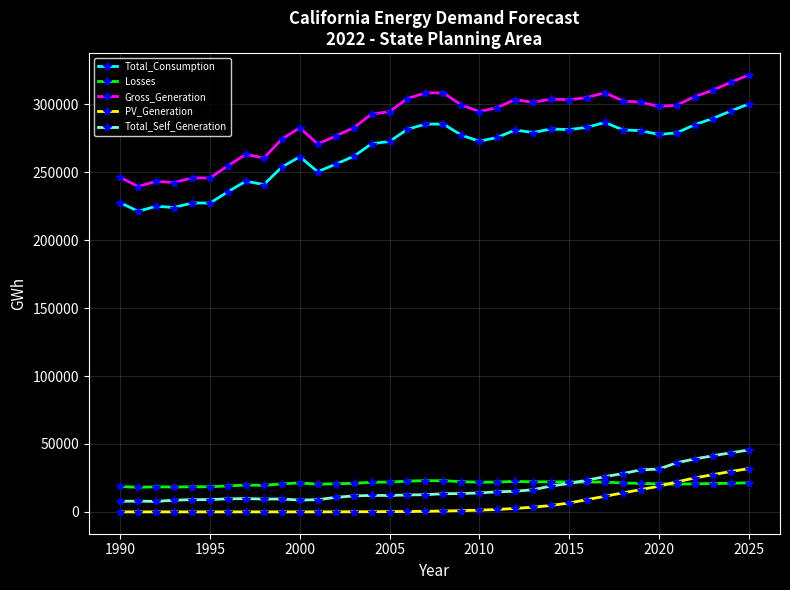

In Gross_Generation, how many points are lower than both neighbors (excluding endpoints)?

9